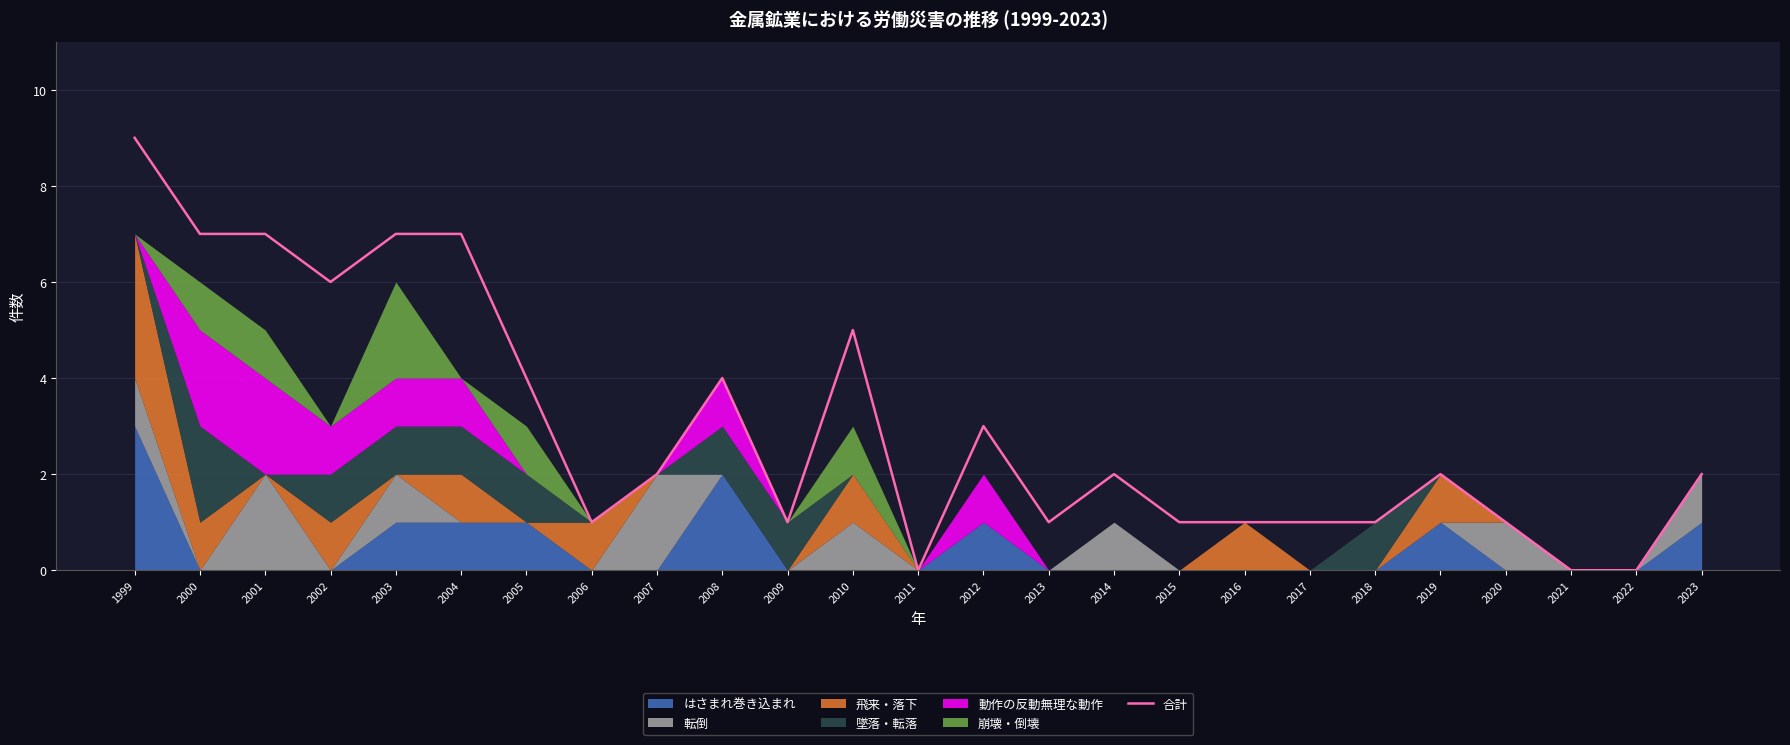

Reading left to right, list all the values displayed in this chart.

9	7	7	6	7	7	4	1	2	4	1	5	0	3	1	2	1	1	1	1	2	1	0	0	2